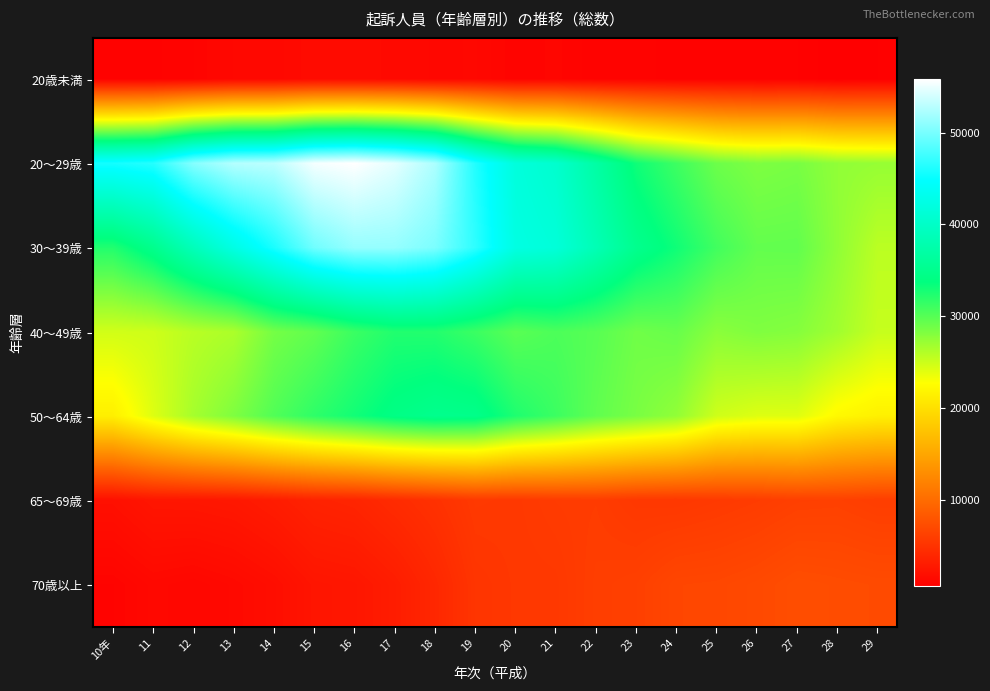

Reading right to left, transcribe all the data shown in this chart.

20歳未満: 29=736	28=628	27=850	26=845	25=913	24=895	23=1006	22=983	21=1200	20=1082	19=1398	18=1351	17=1573	16=1649	15=1684	14=1428	13=1386	12=1054	11=924	10年=900
20～29歳: 29=27277	28=27493	27=28560	26=28320	25=29075	24=31106	23=33125	22=36971	21=40586	20=41814	19=46258	18=52236	17=54652	16=55868	15=55364	14=52901	13=52594	12=50610	11=46413	10年=45665
30～39歳: 29=25680	28=27541	27=29545	26=29485	25=30947	24=33104	23=35065	22=38457	21=41554	20=42343	19=46773	18=50150	17=51240	16=51281	15=49662	14=45916	13=42486	12=38834	11=34950	10年=32307
40～49歳: 29=25208	28=26831	27=28014	26=28257	25=27792	24=29299	23=28940	22=29972	21=30467	20=29887	19=31212	18=32261	17=32329	16=31237	15=29570	14=28706	13=26329	12=25815	11=24860	10年=24730
50～64歳: 29=21533	28=22237	27=24126	26=24173	25=24839	24=27476	23=28541	22=29627	21=31188	20=32467	19=34701	18=34972	17=34277	16=33003	15=31778	14=30263	13=28288	12=26612	11=24186	10年=21423
65～69歳: 29=6019	28=6262	27=6203	26=5888	25=5679	24=5481	23=5521	22=5905	21=5813	20=5549	19=5621	18=4953	17=4428	16=3870	15=3677	14=3144	13=2746	12=2618	11=2575	10年=2081
70歳以上: 29=7188	28=7291	27=7409	26=7047	25=6828	24=6768	23=6232	22=6066	21=5543	20=5510	19=5277	18=4085	17=3190	16=2644	15=2513	14=1888	13=1517	12=1289	11=1437	10年=1049